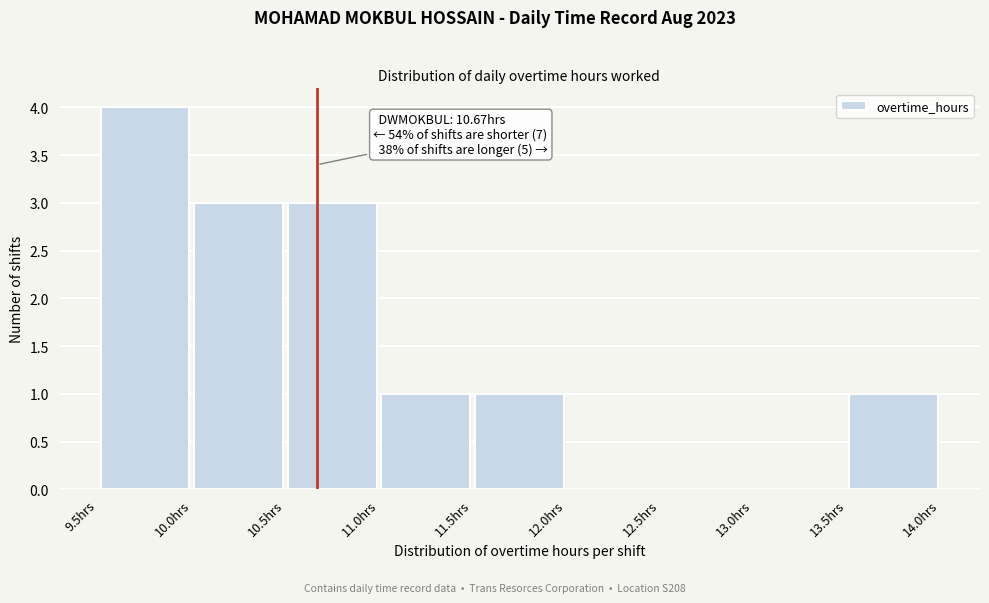

Over which range of the x-axis is the bar tallest?

9.5 to 10.0